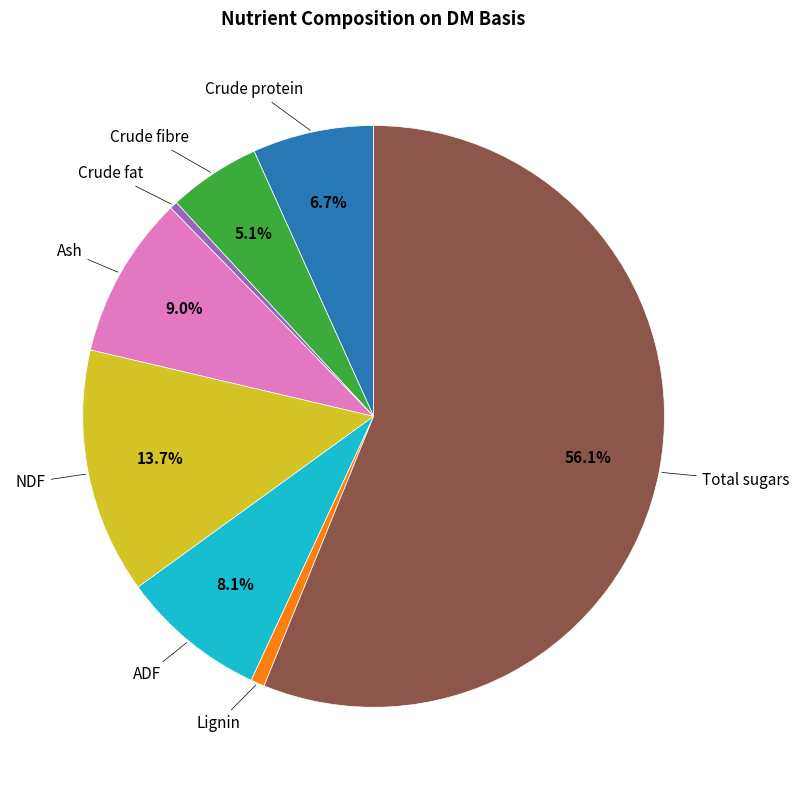

Count the number of slices in the pie.

8